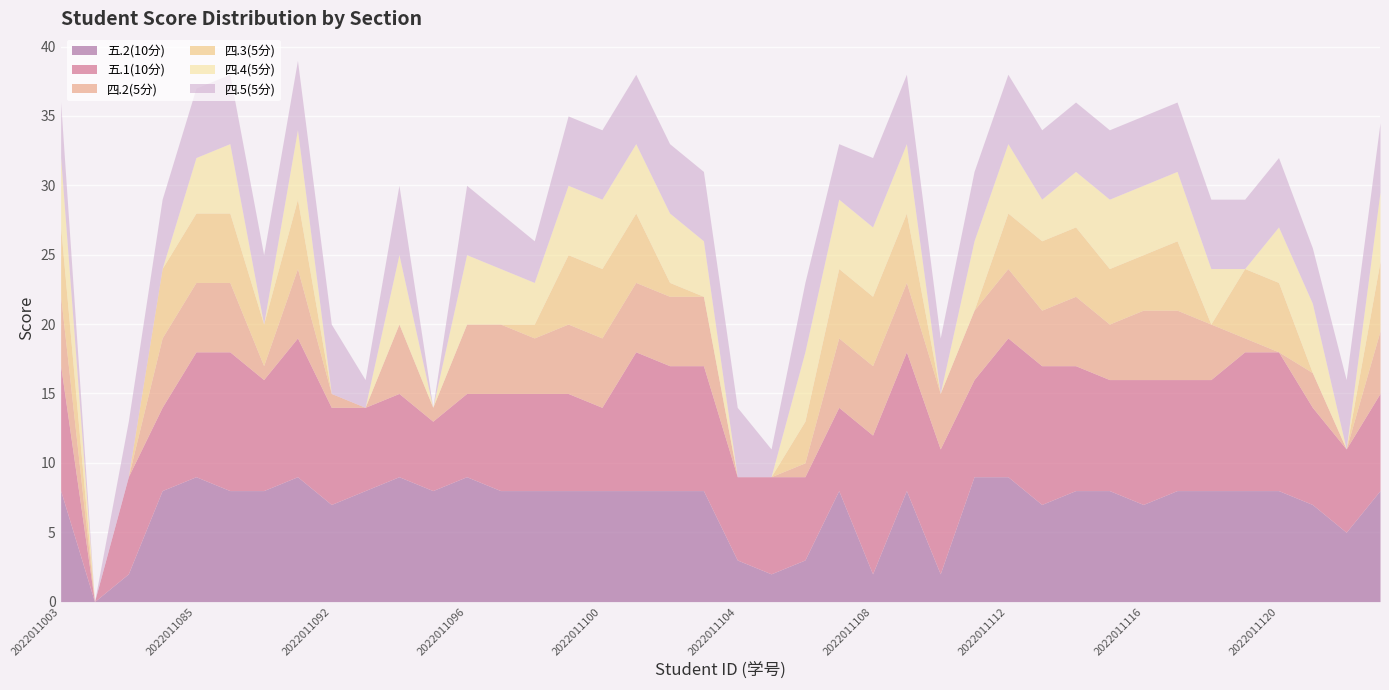

What is the sum of all 四.5(5分) values?

176.0